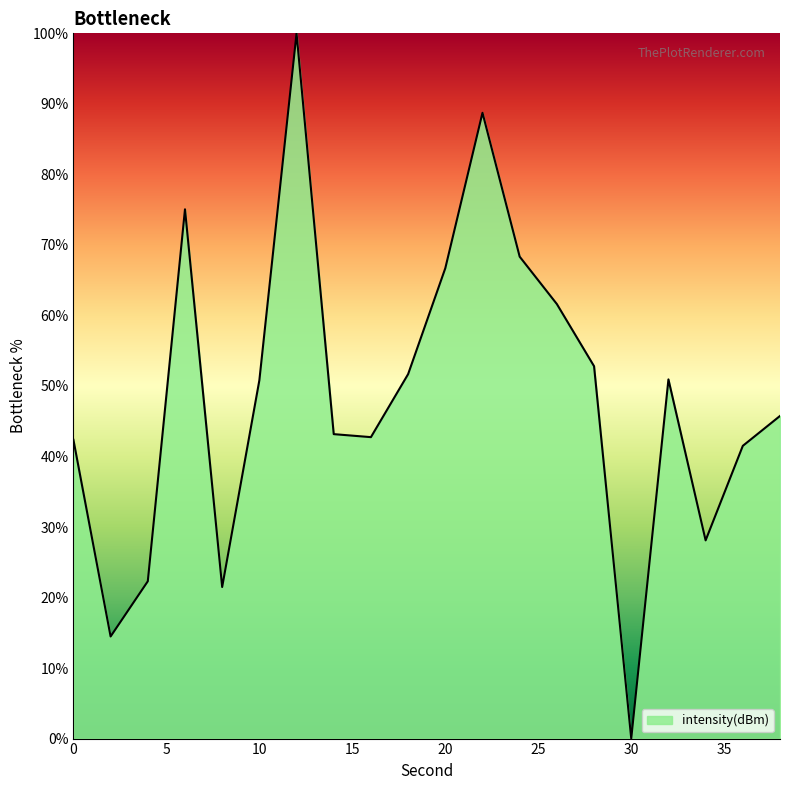

What is the greatest value displayed?

100.0